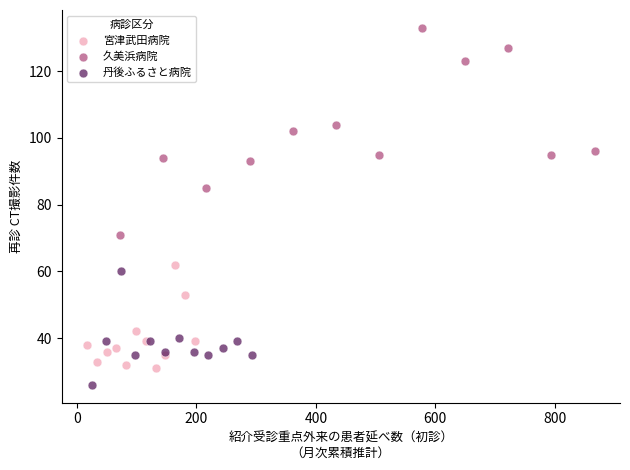

What are all the series names shown in the legend?

宮津武田病院, 久美浜病院, 丹後ふるさと病院